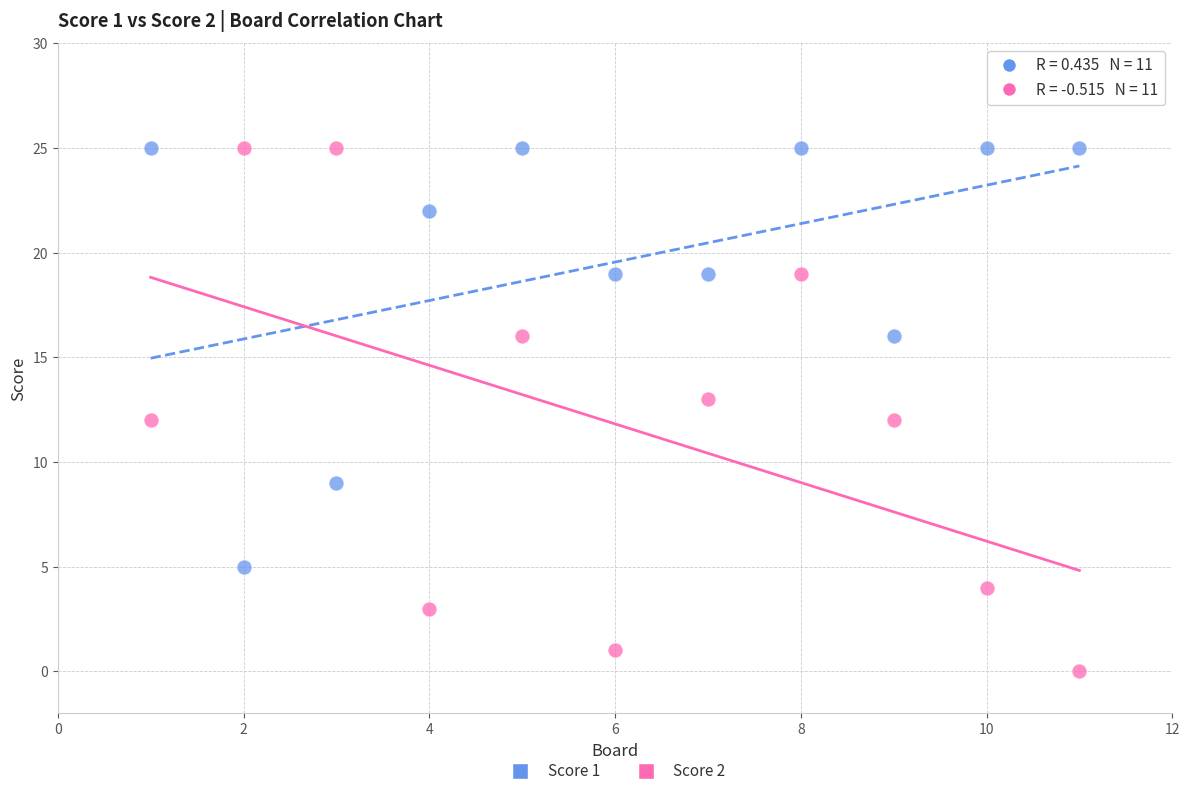

Which series reaches the minimum Y coordinate?

Score 2